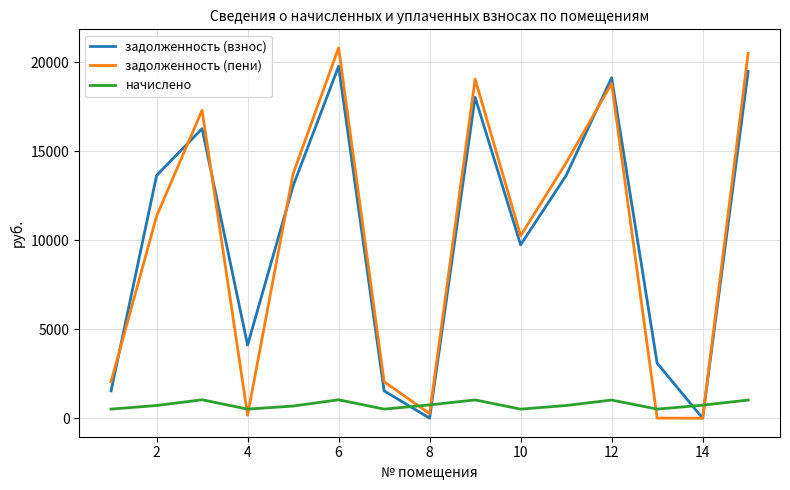

Which series has the widest spread of values?

задолженность (пени)